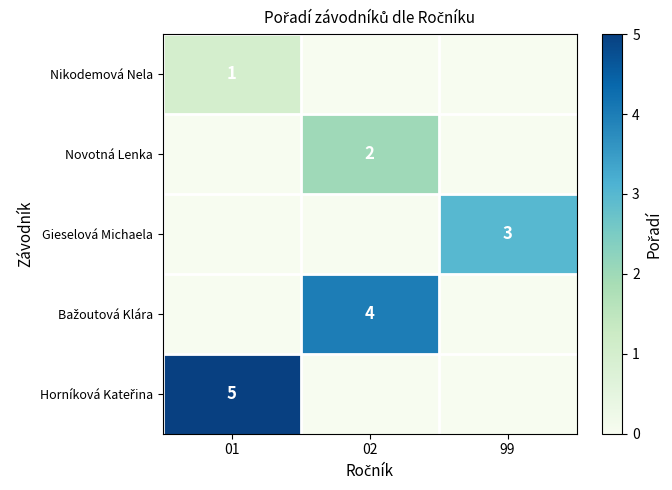

What is the total value across all series at 99?

3